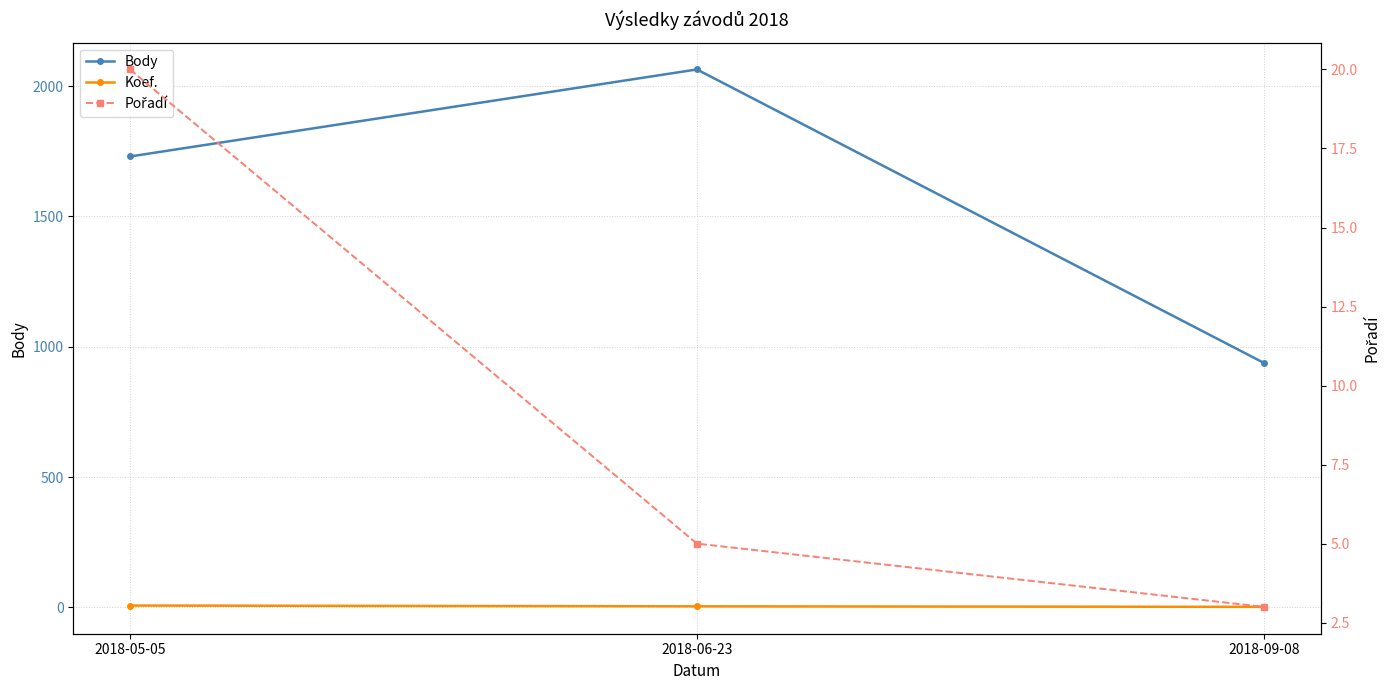

What are all the series names shown in the legend?

Body, Koef., Pořadí